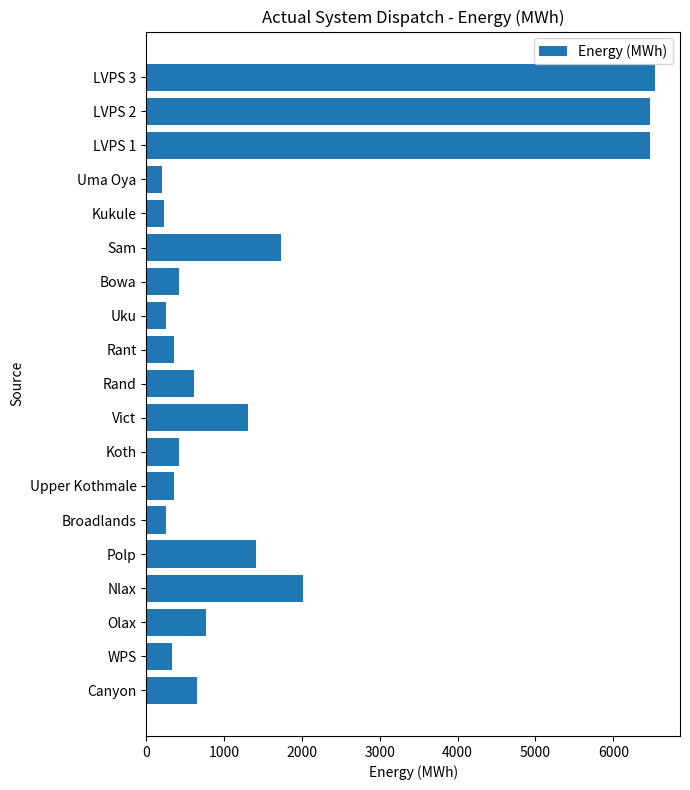

Count the number of categories in the chart.

19